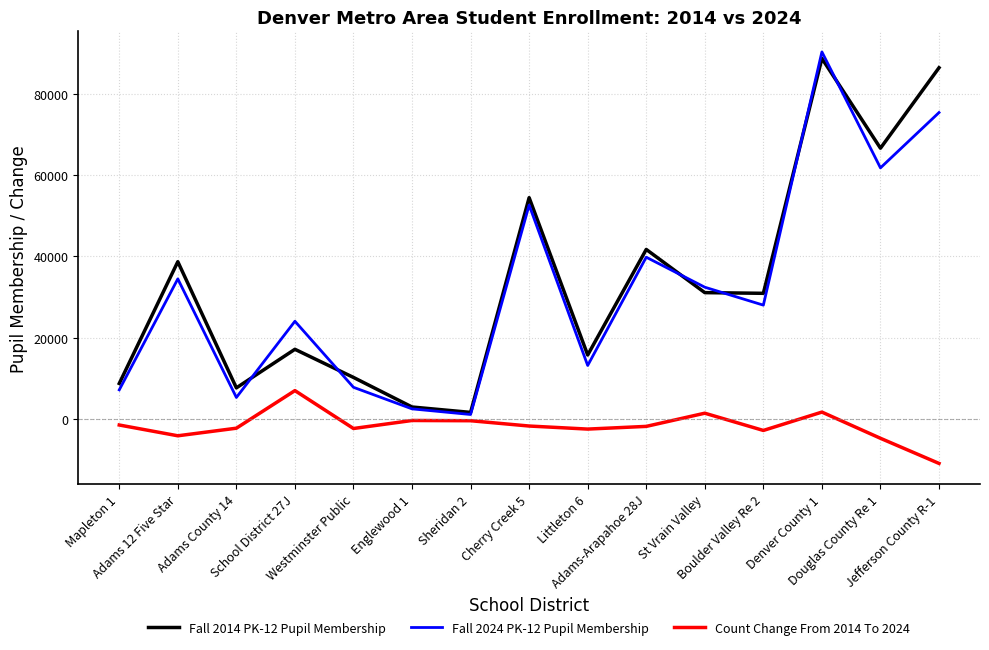

What is the total value across all series at Boulder Valley Re 2?

55982